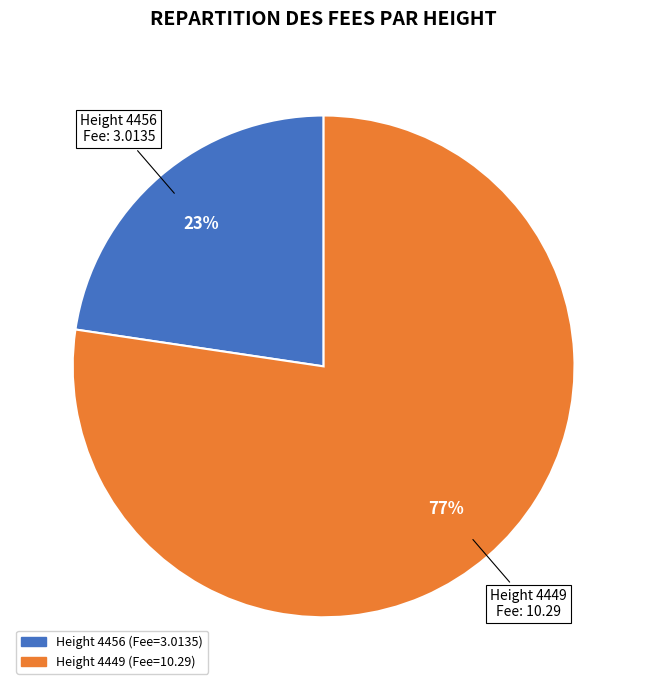

Is there a majority slice in this chart?

Yes